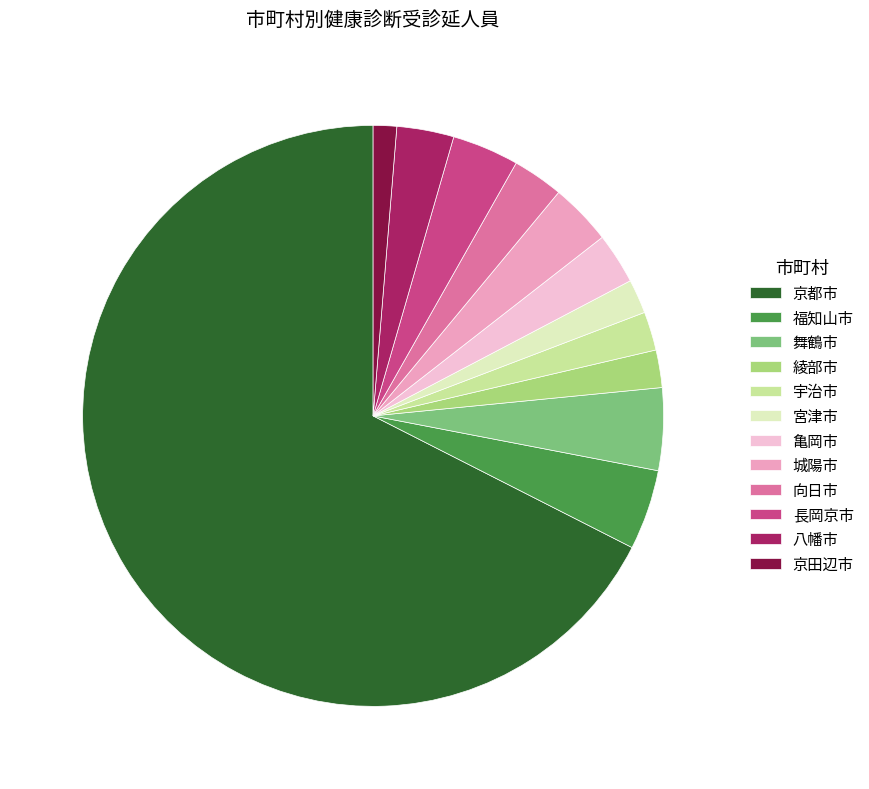

Combined, do 京田辺市 and 八幡市 account for over 50%?

No